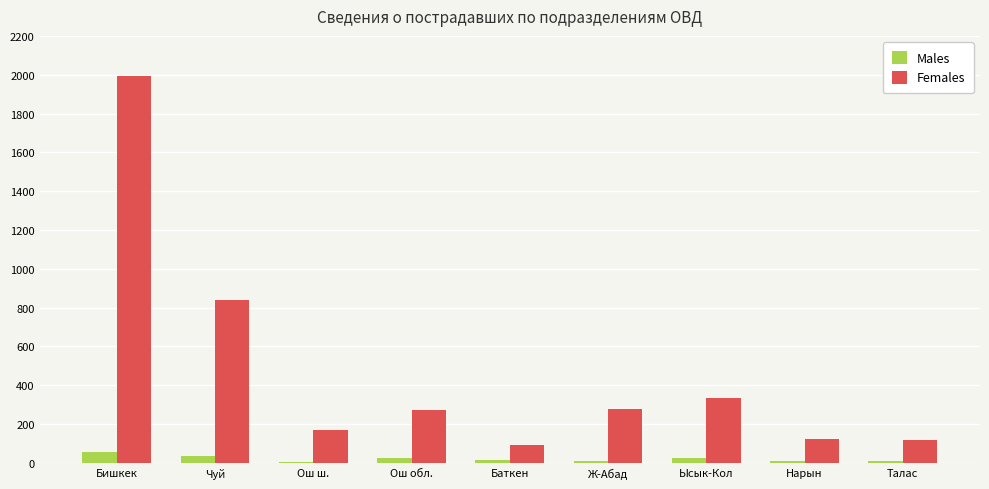

How many categories are shown in the chart?

9